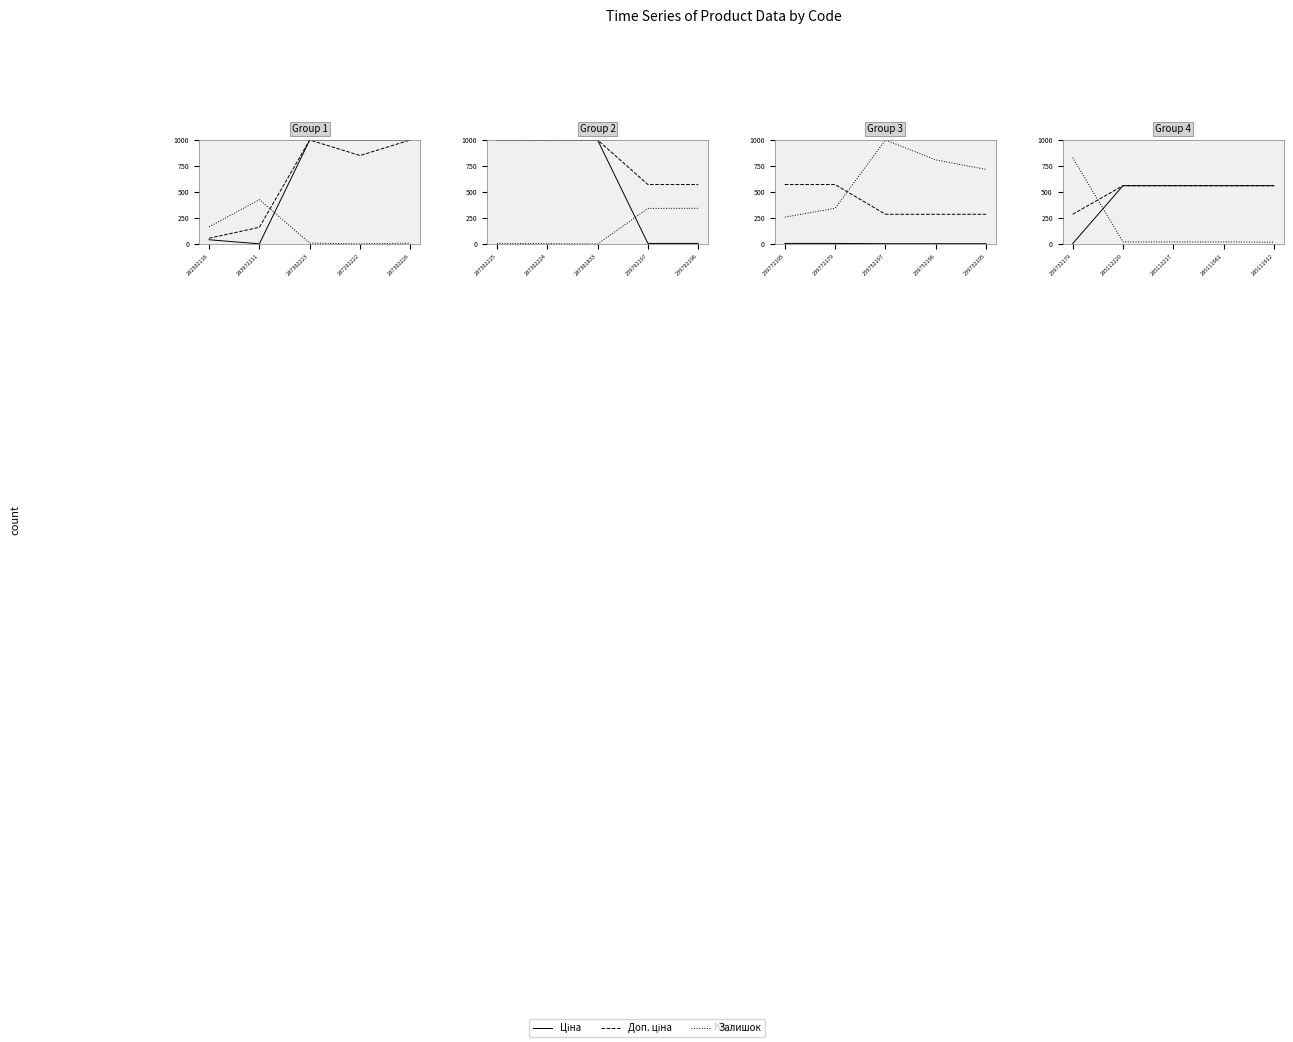

How many intersections are there between Залишок and Доп. ціна?

1